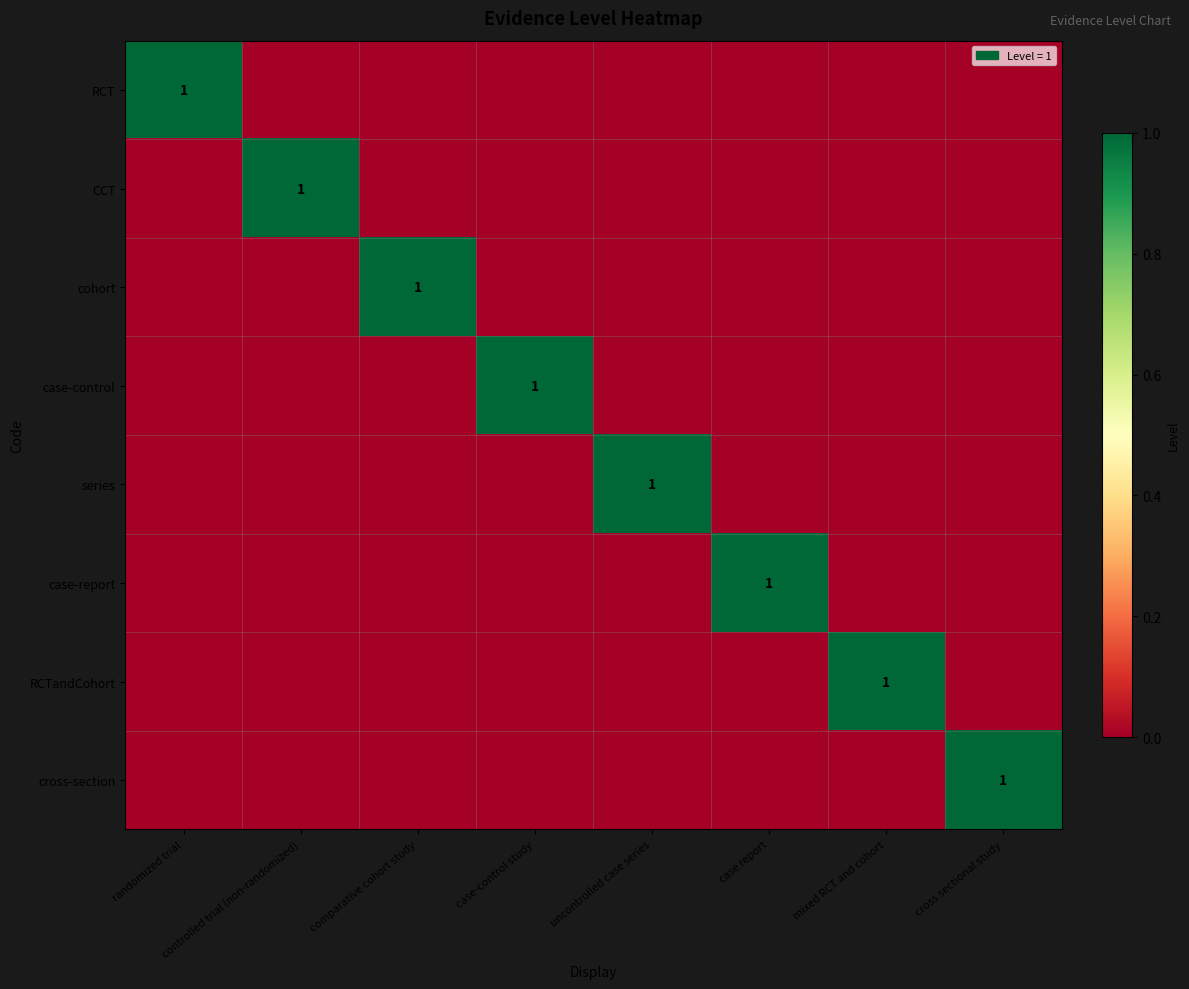

Is it true that RCTandCohort equals 2 at mixed RCT and cohort?

False